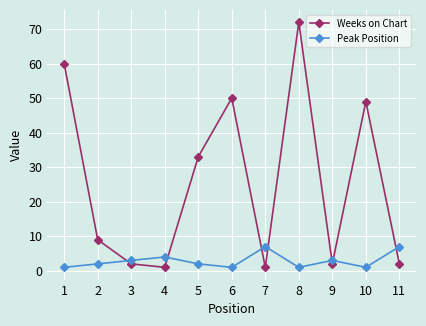

How many values in the Weeks on Chart series are below 9?

5